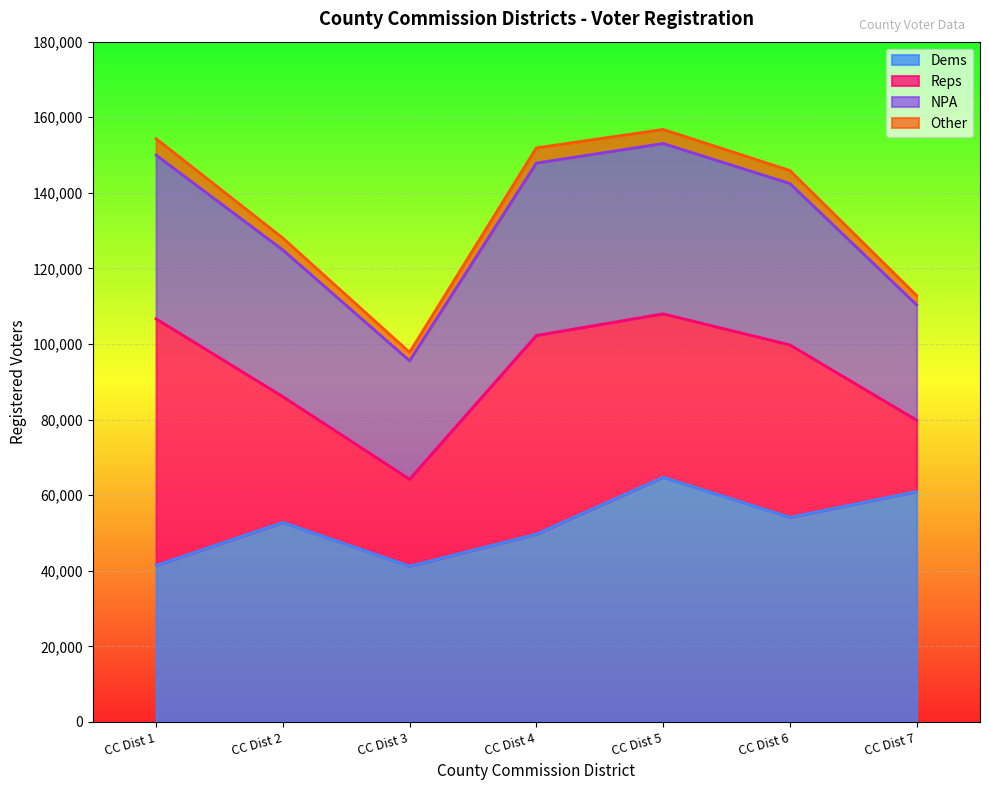

Where is the first local maximum for Dems?

CC Dist 2